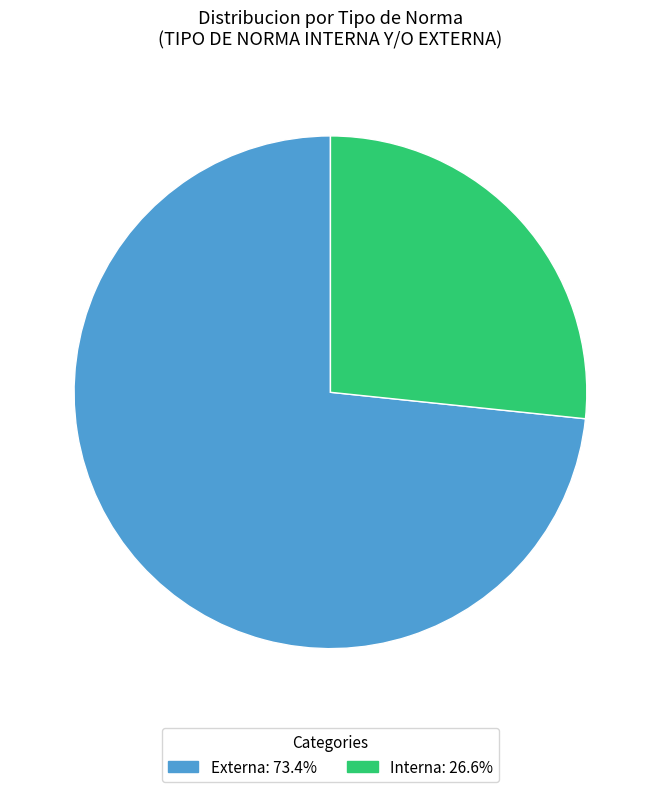

Is there a majority slice in this chart?

Yes